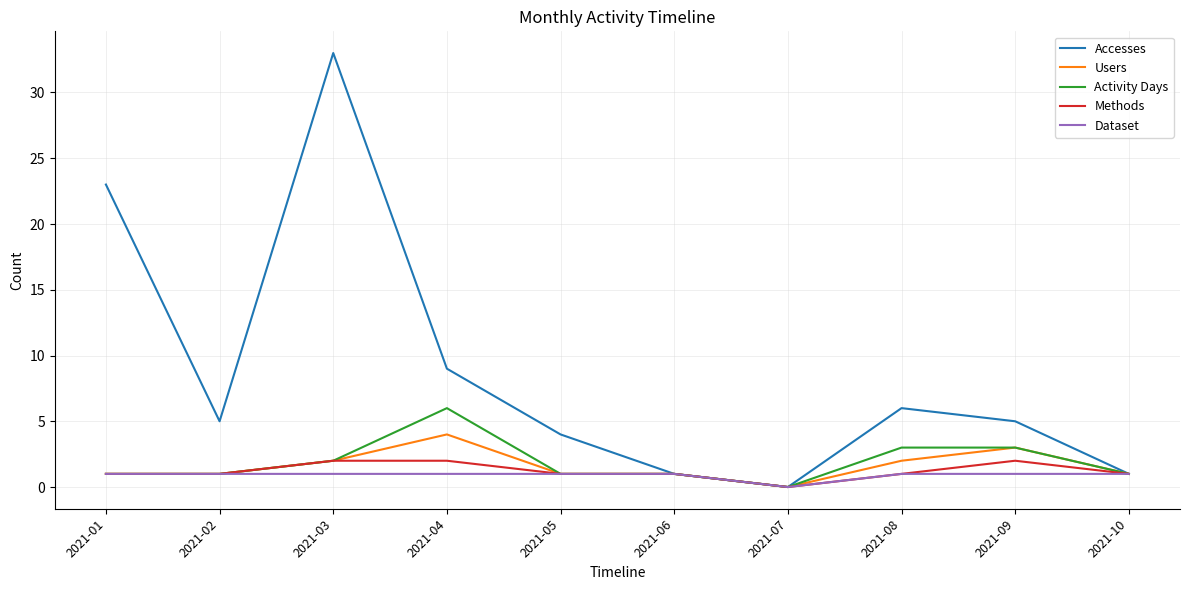

Reading left to right, list all the values displayed in this chart.

Accesses: 2021-01=23	2021-02=5	2021-03=33	2021-04=9	2021-05=4	2021-06=1	2021-07=0	2021-08=6	2021-09=5	2021-10=1
Users: 2021-01=1	2021-02=1	2021-03=2	2021-04=4	2021-05=1	2021-06=1	2021-07=0	2021-08=2	2021-09=3	2021-10=1
Activity Days: 2021-01=1	2021-02=1	2021-03=2	2021-04=6	2021-05=1	2021-06=1	2021-07=0	2021-08=3	2021-09=3	2021-10=1
Methods: 2021-01=1	2021-02=1	2021-03=2	2021-04=2	2021-05=1	2021-06=1	2021-07=0	2021-08=1	2021-09=2	2021-10=1
Dataset: 2021-01=1	2021-02=1	2021-03=1	2021-04=1	2021-05=1	2021-06=1	2021-07=0	2021-08=1	2021-09=1	2021-10=1